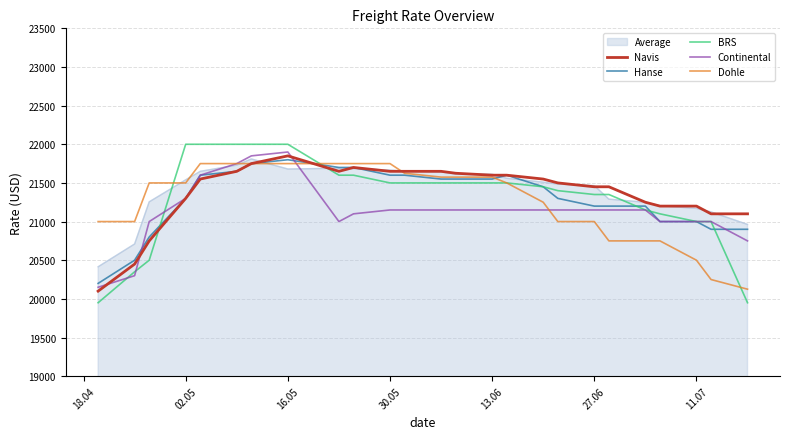

Which series has the largest range (max minus min)?

BRS